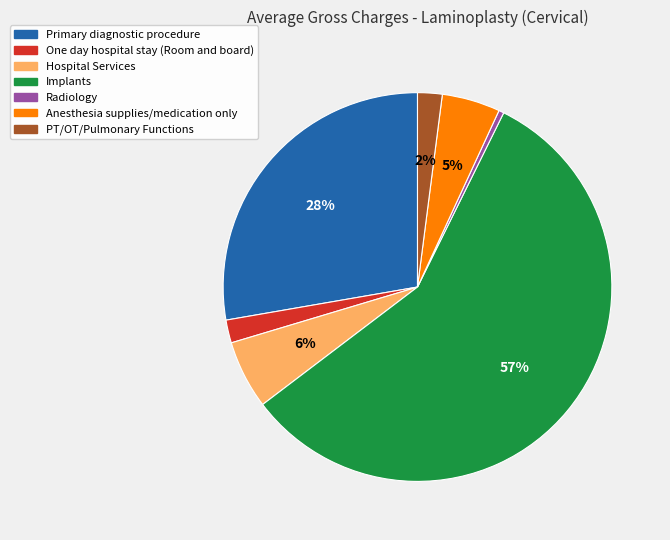

How many segments does this pie chart have?

7